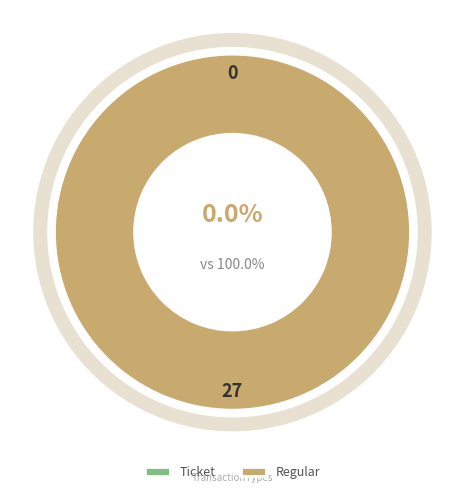

To the nearest percent, what is the combined percentage of Ticket (index 0) and Regular (index 27)?

100%